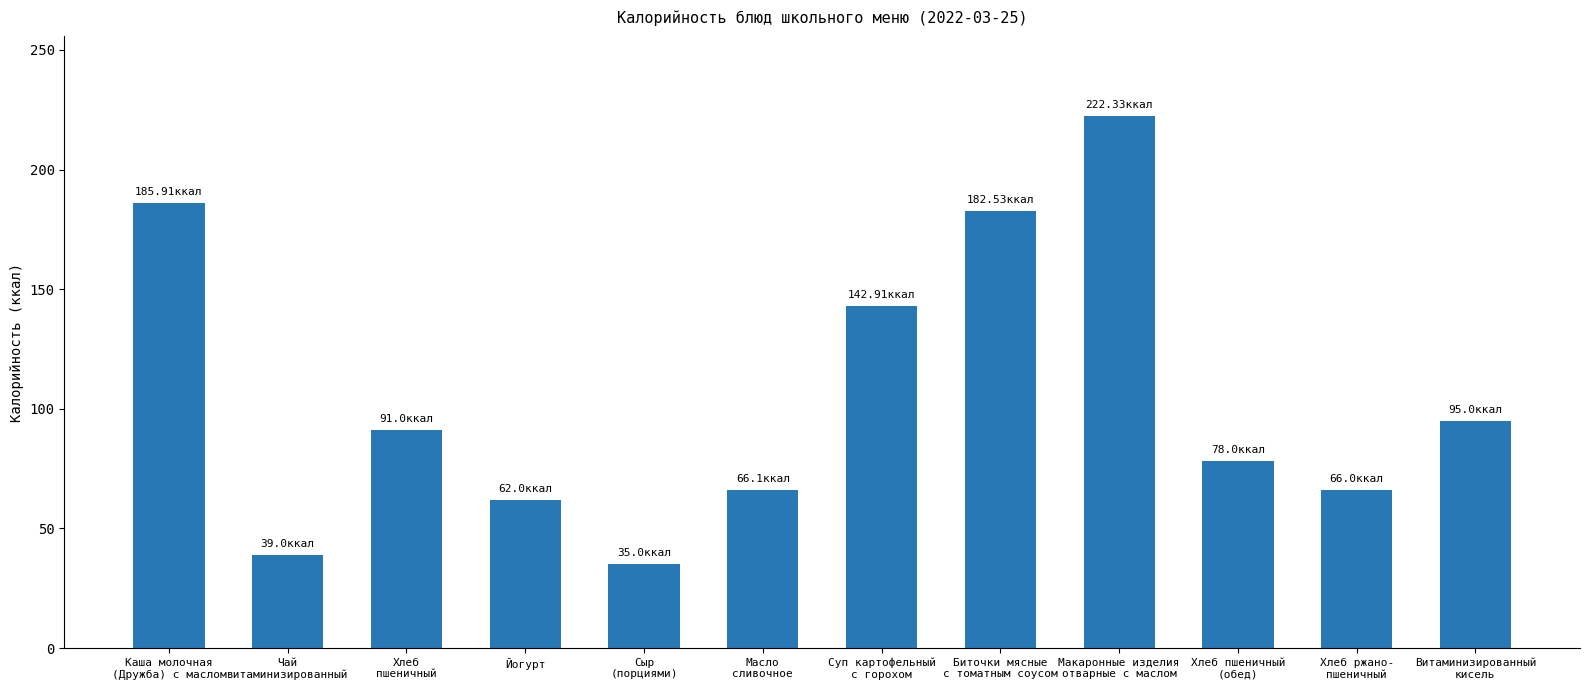

Is it true that the value at Сыр
(порциями) is 22.5?

False